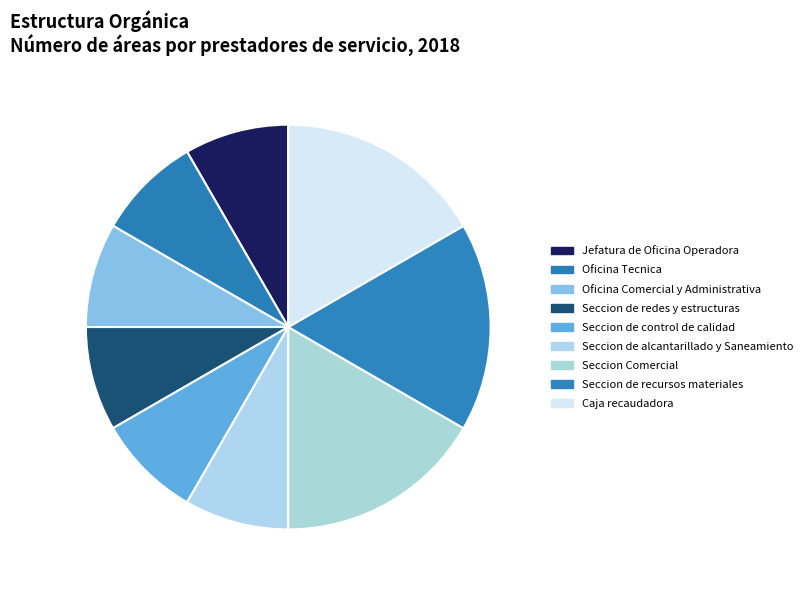

Which has a higher value, Seccion de control de calidad or Caja recaudadora?

Caja recaudadora